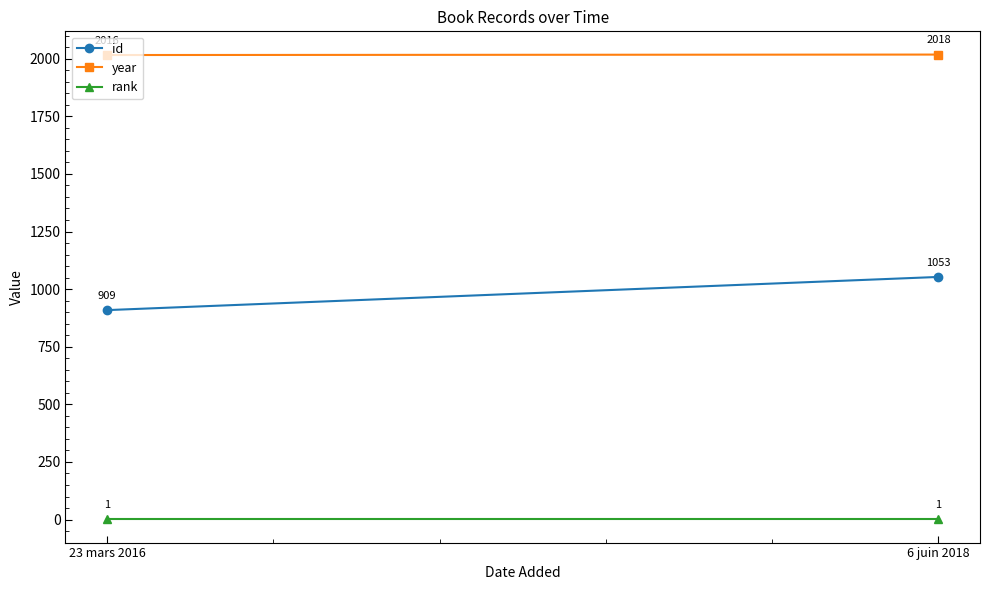

What is the label of the 1st point from the right?

6 juin 2018